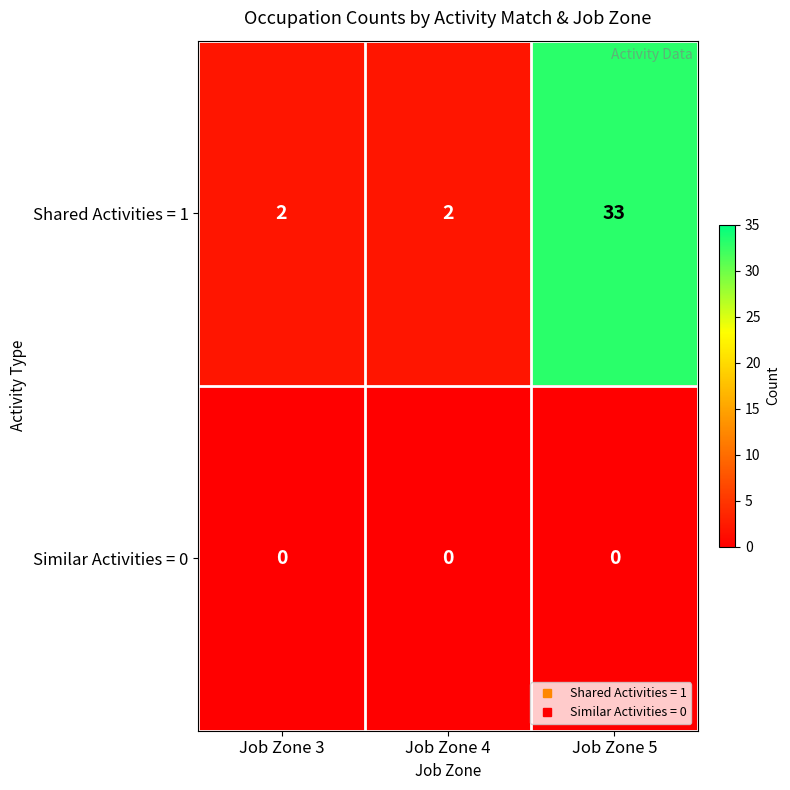

Count the Shared Activities = 1 values in the range 2 to 33.

3